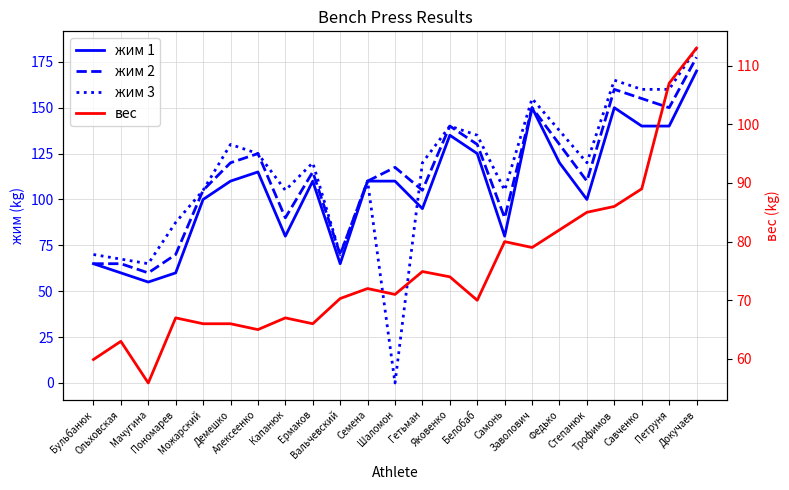

What is the difference between the вес values at Петруня and Пономарев?

40.0